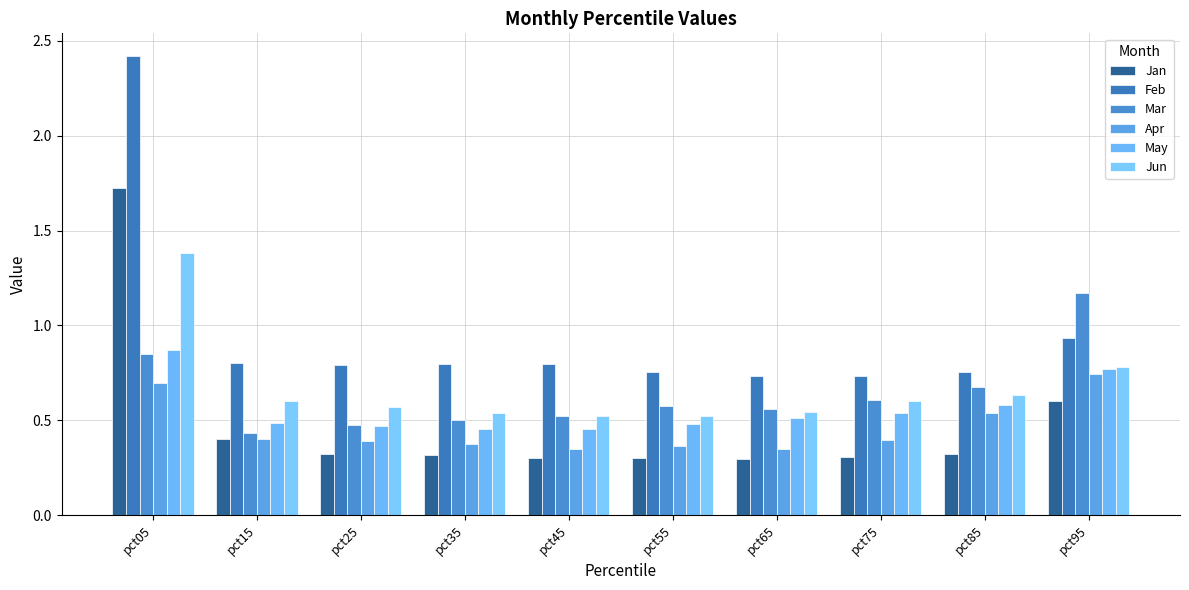

At how many categories does at least one series exceed 1?

2